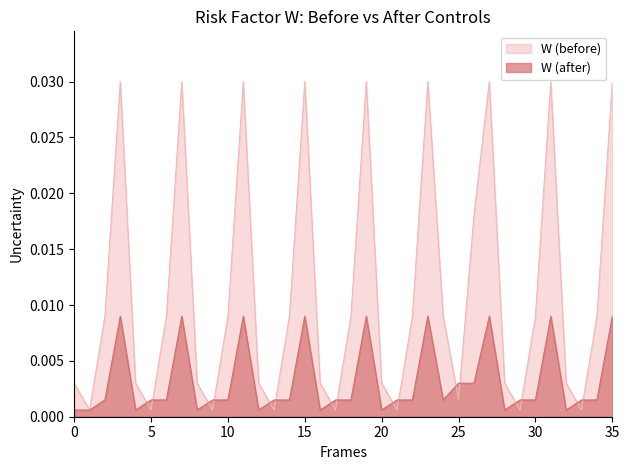

Which series has the largest total across all categories?

W (before)